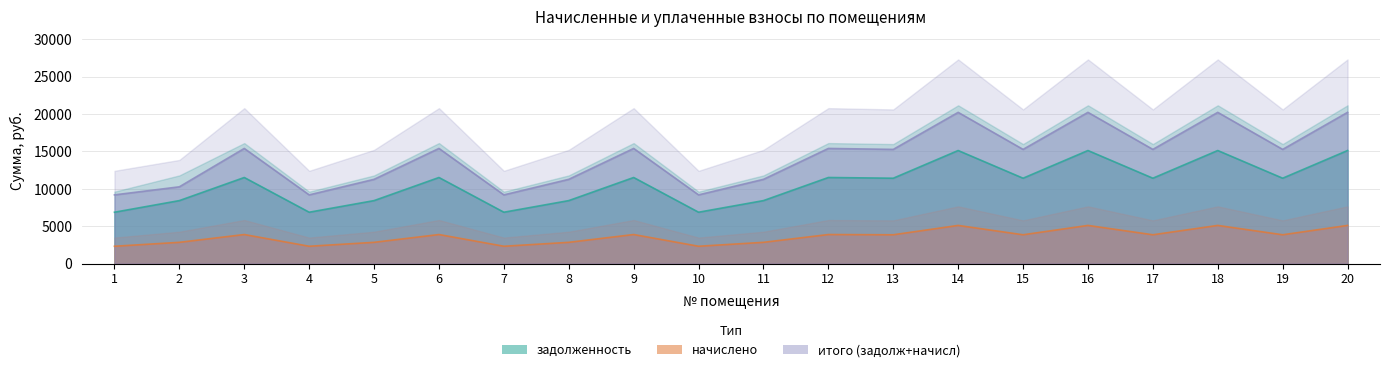

Where does the начислено series first go above 11424?

3